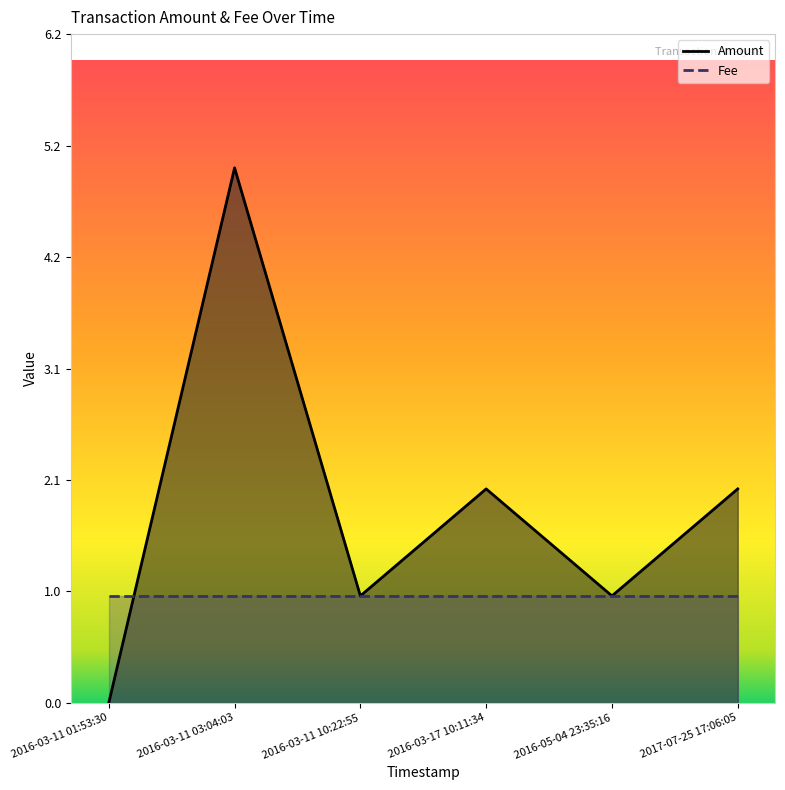

Which label corresponds to the smallest value in the chart?

2016-03-11 01:53:30